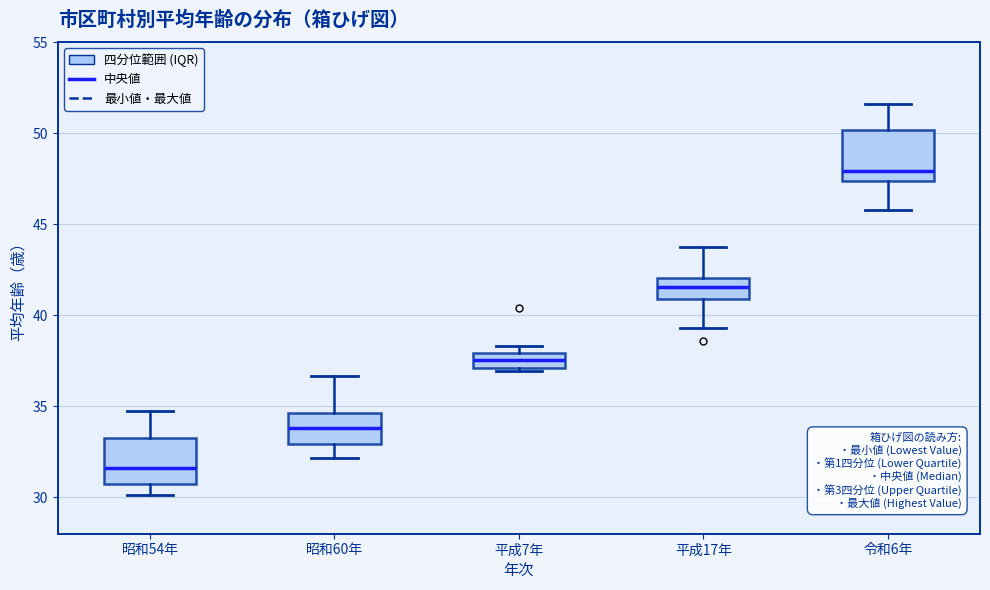

Reading left to right, transcribe this box plot: for each box, give where its median line is, the range the box spans, and where its two whiskers end, as read against the y-axis. The values are not printed on the chart, so give them approximately, as read against the axis.

昭和54年: median 31.5, box 31.0 to 33.0, whiskers 30.0 to 34.5
昭和60年: median 34.0, box 33.0 to 34.5, whiskers 32.0 to 36.5
平成7年: median 37.5, box 37.0 to 38.0, whiskers 37.0 (just below the box's lower edge) to 38.5
平成17年: median 41.5, box 41.0 to 42.0, whiskers 39.5 to 44.0
令和6年: median 48.0, box 47.5 to 50.0, whiskers 46.0 to 51.5